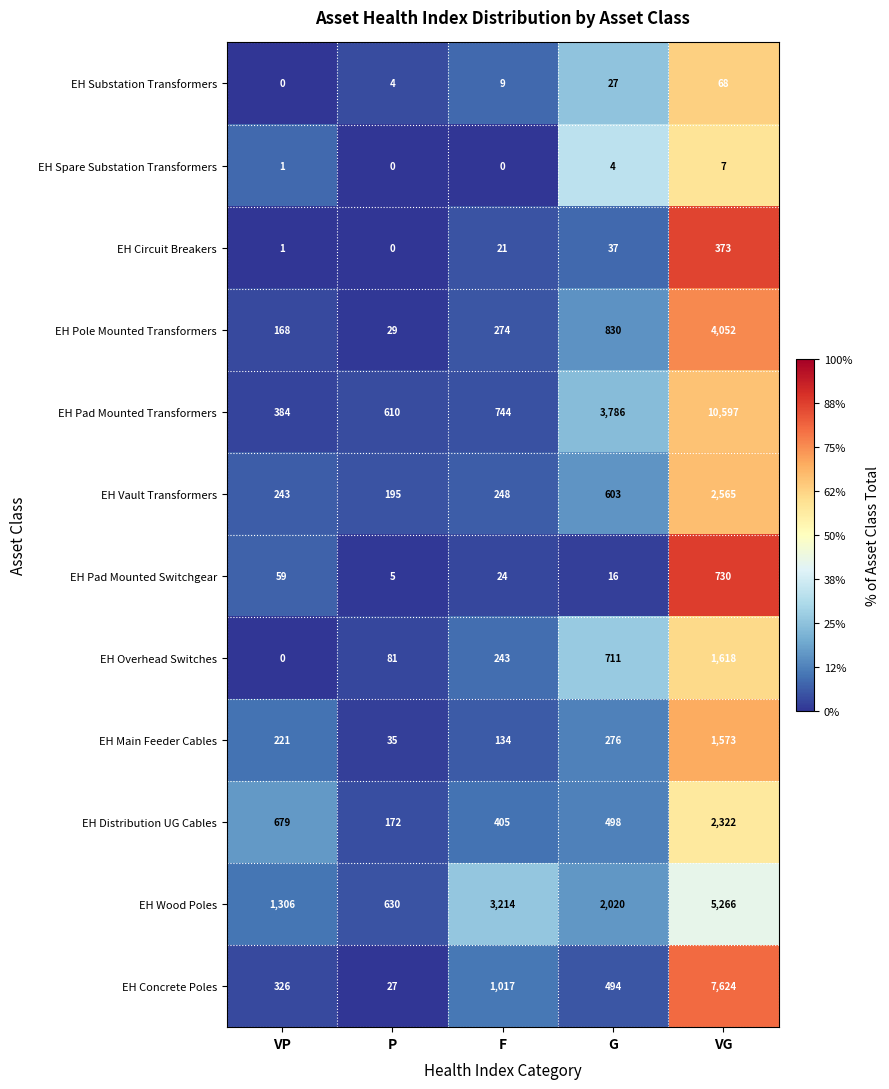

At how many categories does at least one series exceed 8?

5